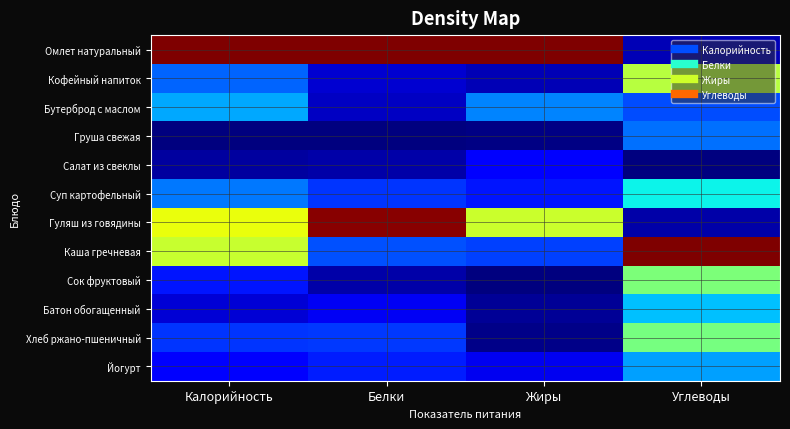

Which category has the highest value across all series?

Калорийность